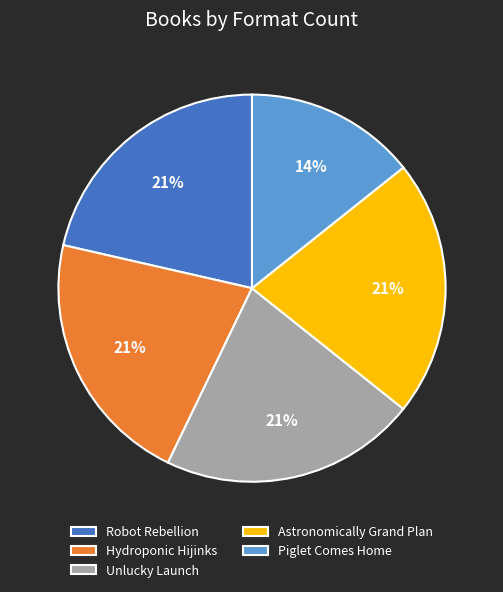

Which category has the smallest portion of the pie?

Piglet Comes Home